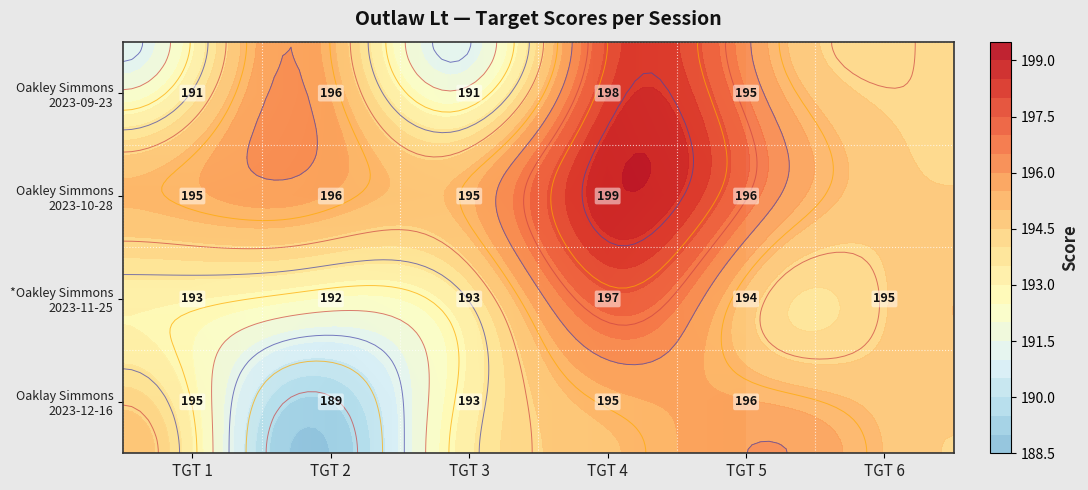

What is the spread (max minus min) of values at TGT 2?

7.0